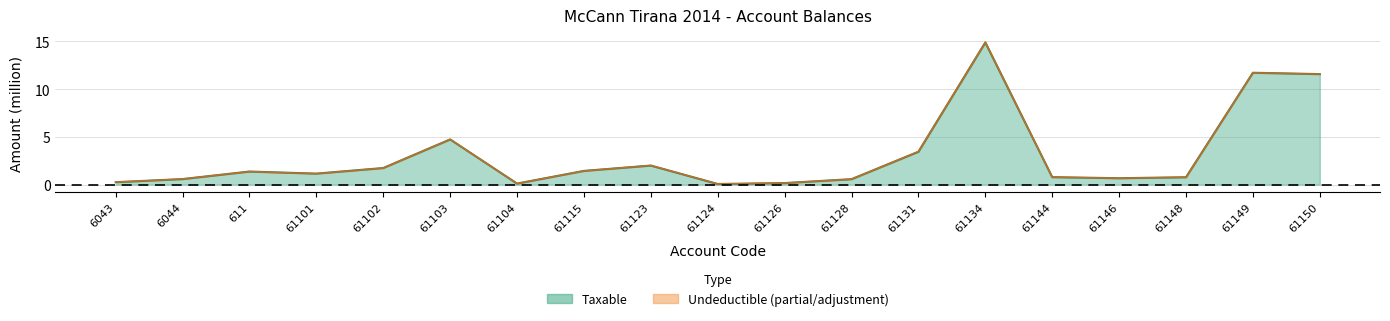

At which label is the value closest to 7?

61103